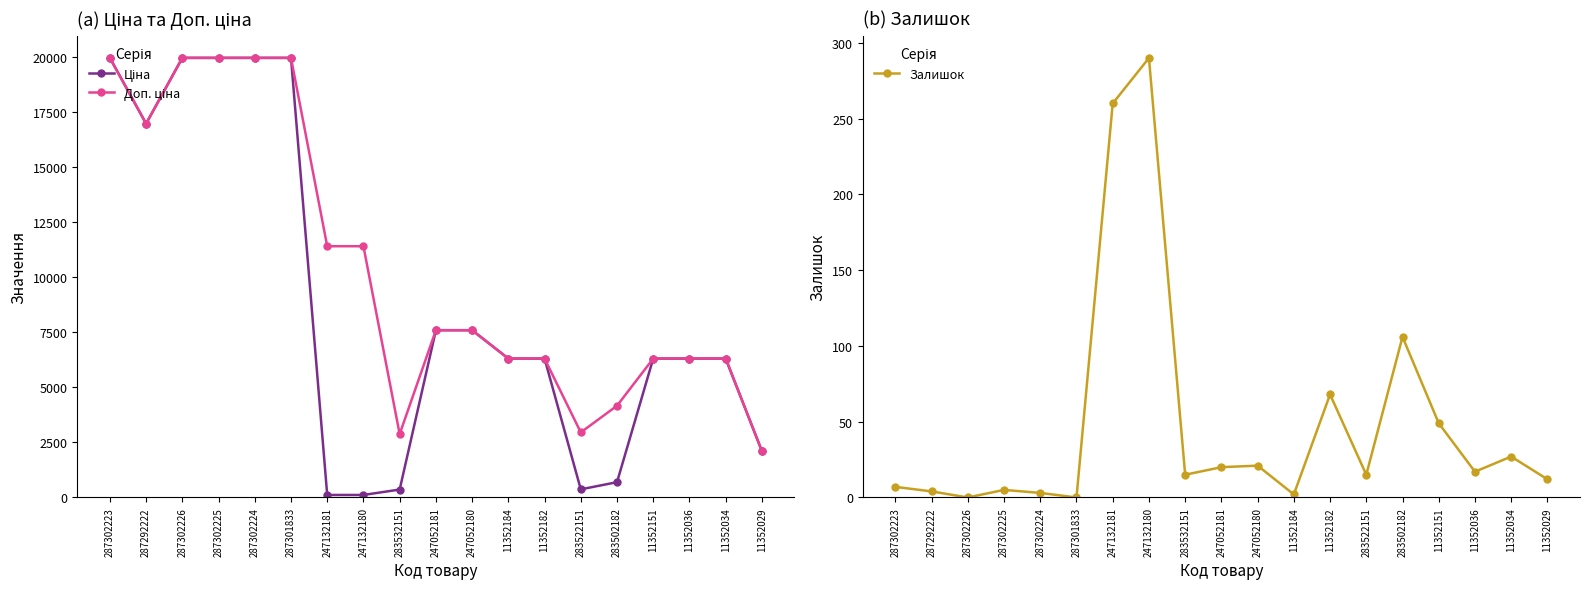

True or false: Залишок has a value of 3.0 at 11352184.

False